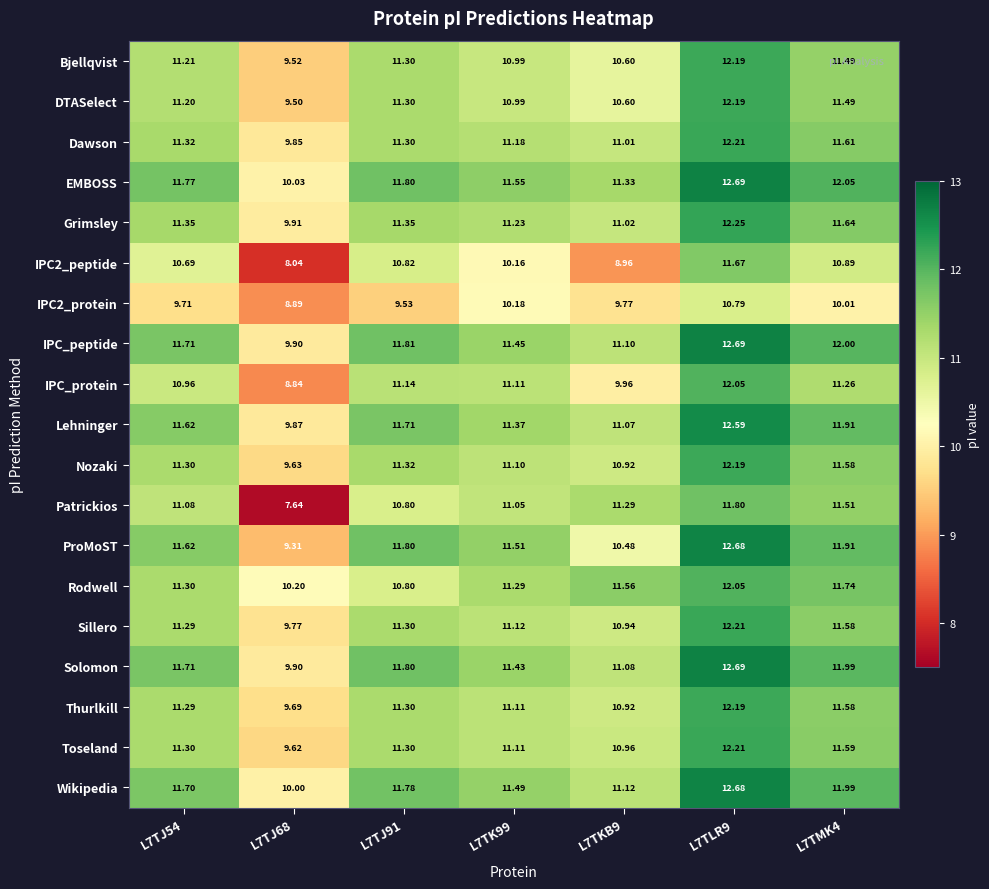

Which series has the largest total across all categories?

EMBOSS